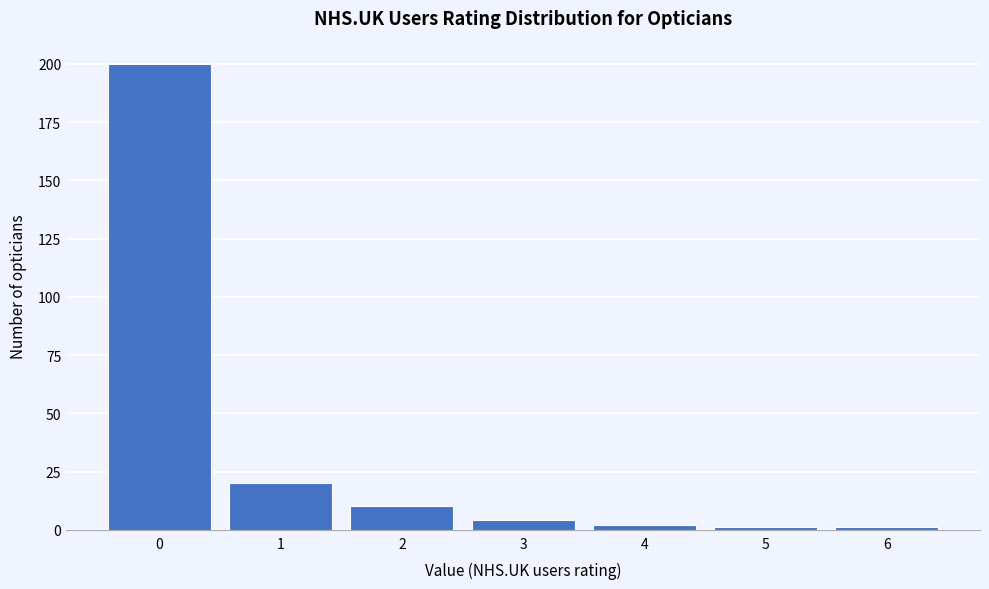

Reading left to right, transcribe all the data shown in this chart.

200	20	10	4	2	1	1